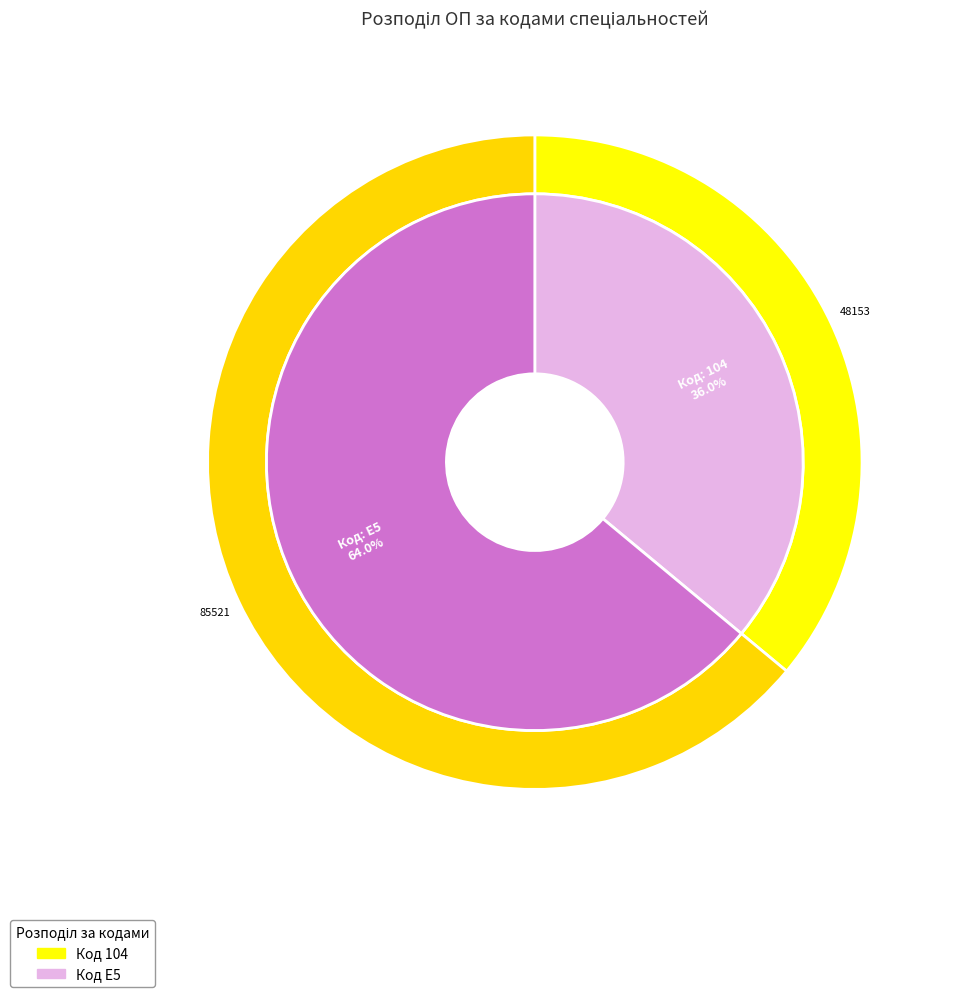

What is the smallest slice in the pie chart?

104